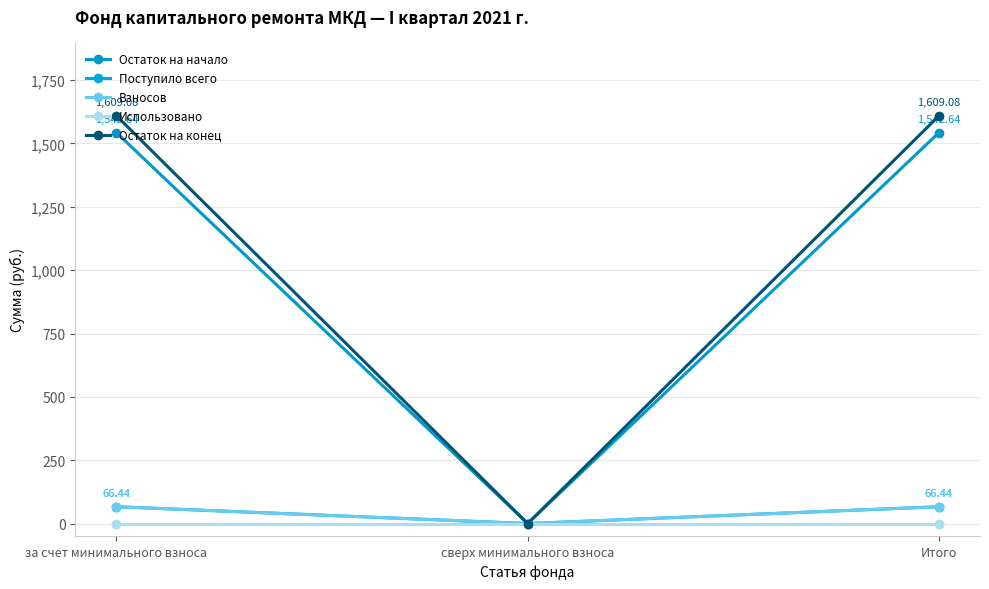

Does the chart have visible grid lines?

Yes